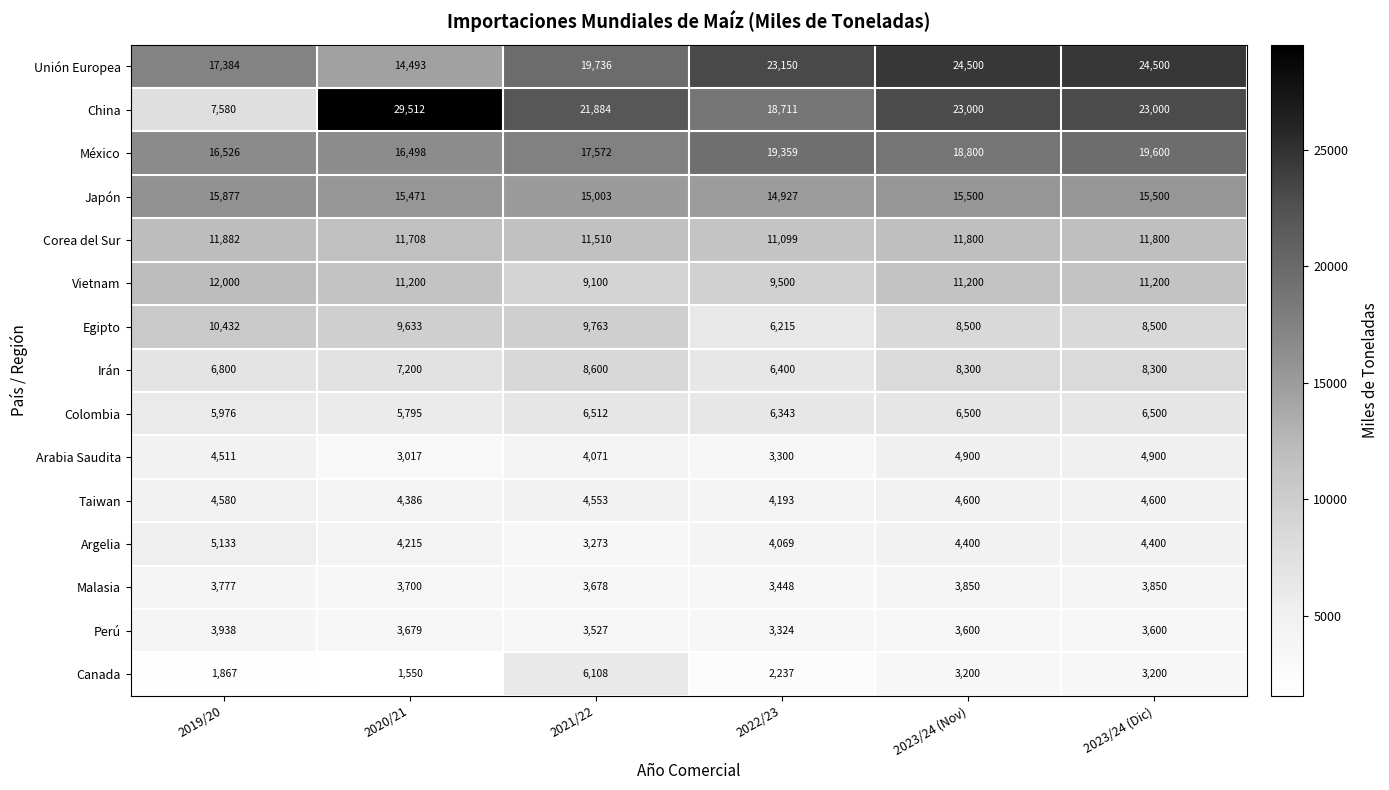

What is the maximum value shown in the chart?

29512